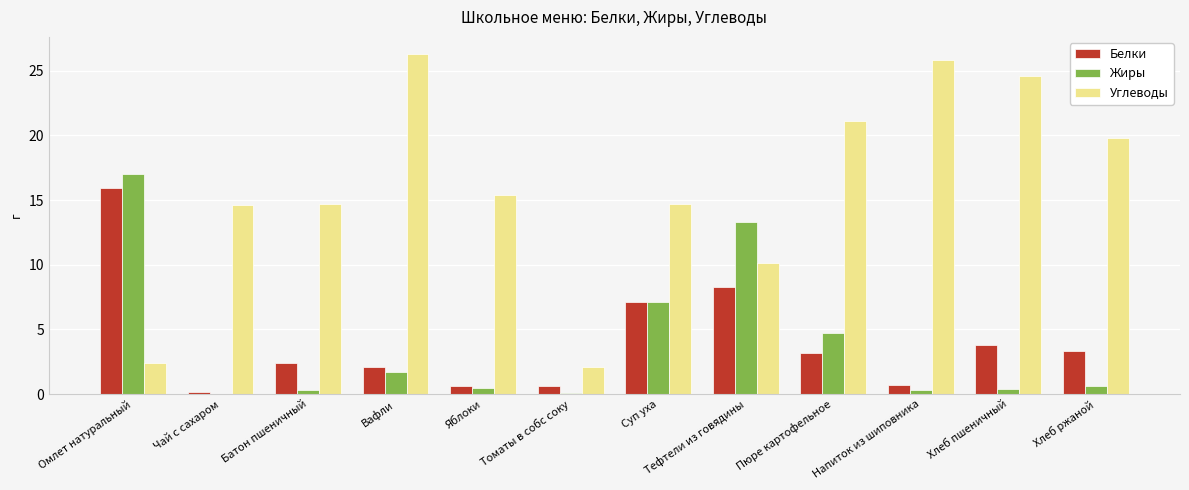

Read the Белки value at Яблоки.

0.6